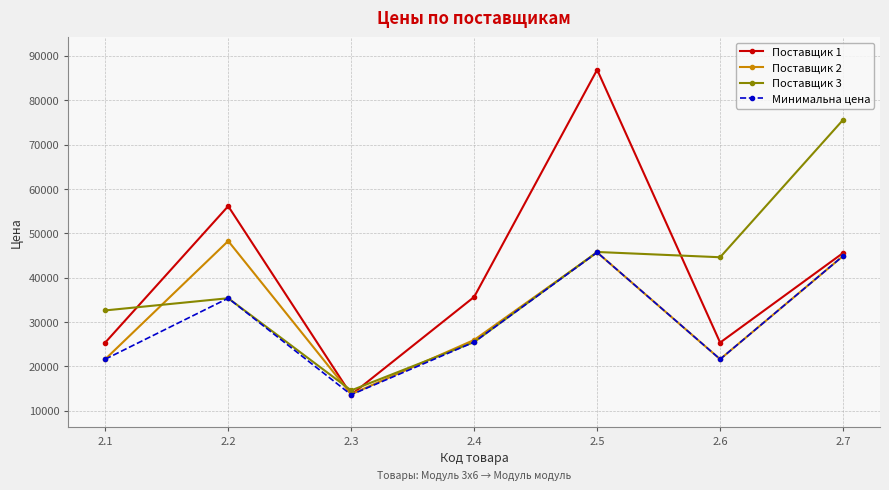

True or false: Минимальна цена has a value of 35350 at 2.2.

True